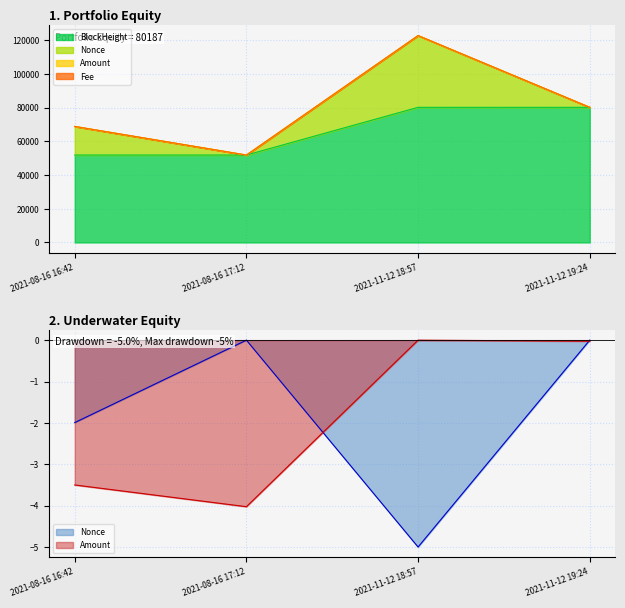

Reading right to left, transcribe all the data shown in this chart.

BlockHeight: 80177.0	80172.0	51873.0	51869.0
Nonce: -0.0	-5.0	-0.0	-2.0
Amount: -0.0	0.0	-4.0	-3.5